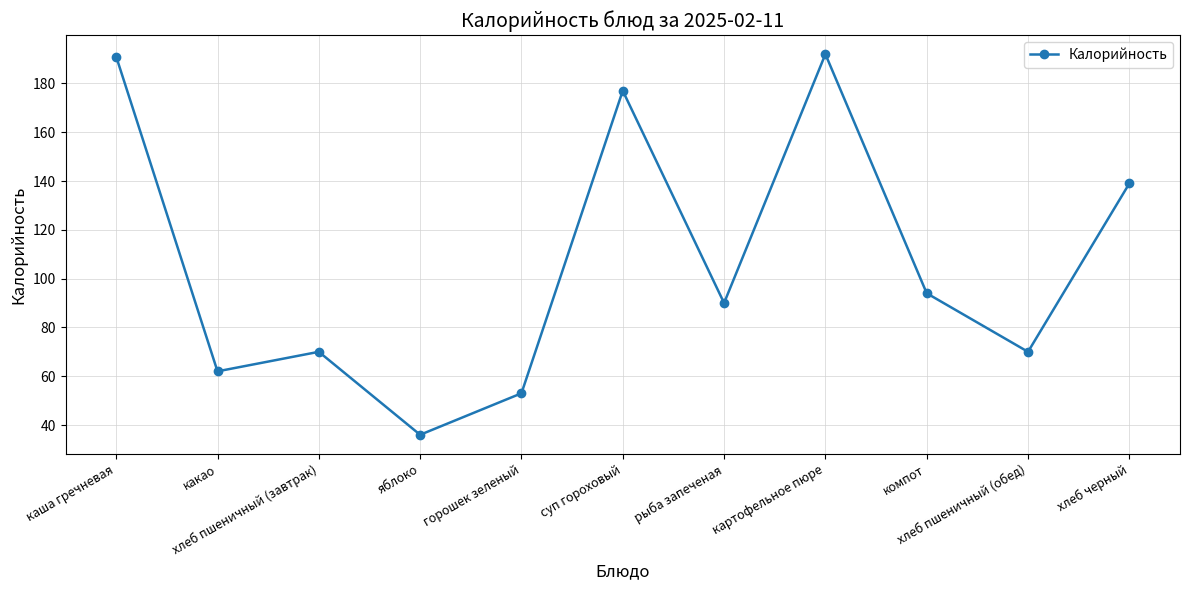

What is the change in value from яблоко to суп гороховый?

+141